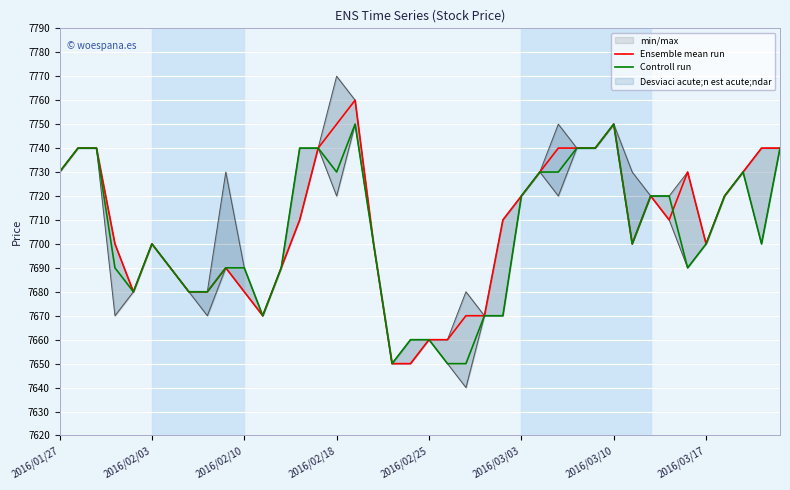

Reading left to right, what are all the values shown in this chart?

Ensemble mean run: 7730	7740	7740	7700	7680	7700	7690	7680	7680	7690	7680	7670	7690	7710	7740	7750	7760	7700	7650	7650	7660	7660	7670	7670	7710	7720	7730	7740	7740	7740	7750	7700	7720	7710	7730	7700	7720	7730	7740	7740
Controll run: 7730	7740	7740	7690	7680	7700	7690	7680	7680	7690	7690	7670	7690	7740	7740	7730	7750	7700	7650	7660	7660	7650	7650	7670	7670	7720	7730	7730	7740	7740	7750	7700	7720	7720	7690	7700	7720	7730	7700	7740